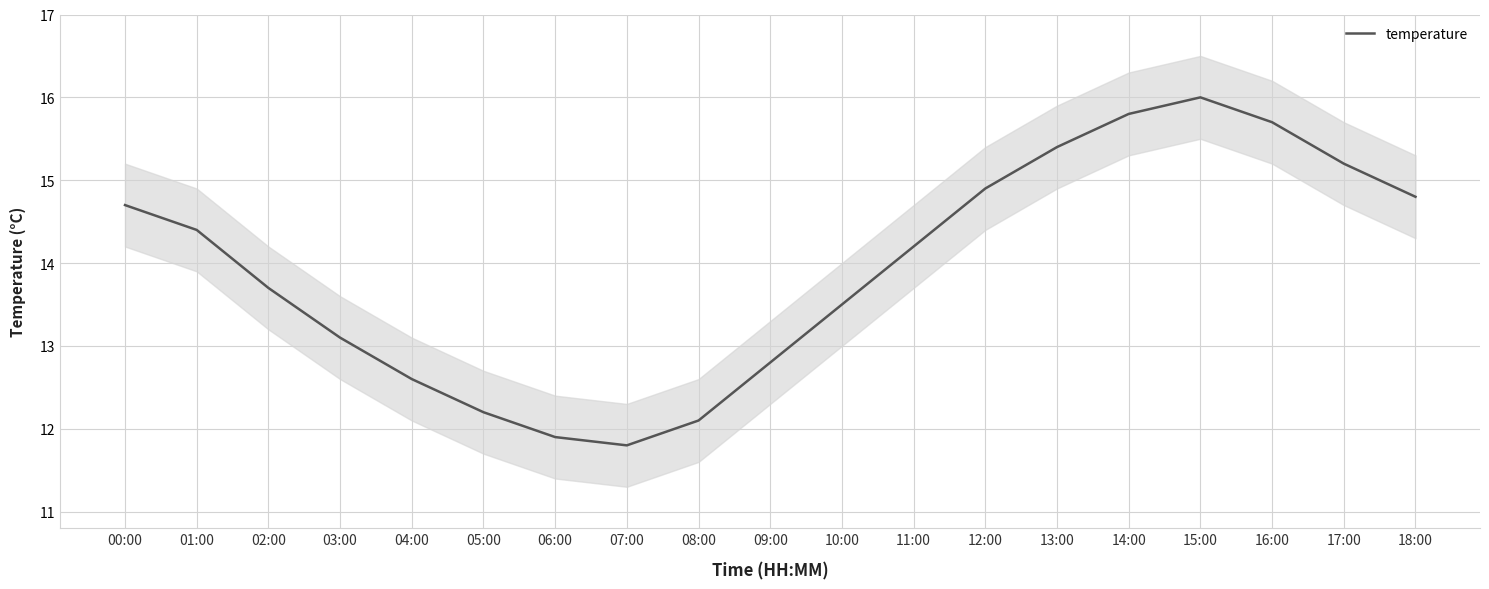

Does the chart have visible grid lines?

Yes